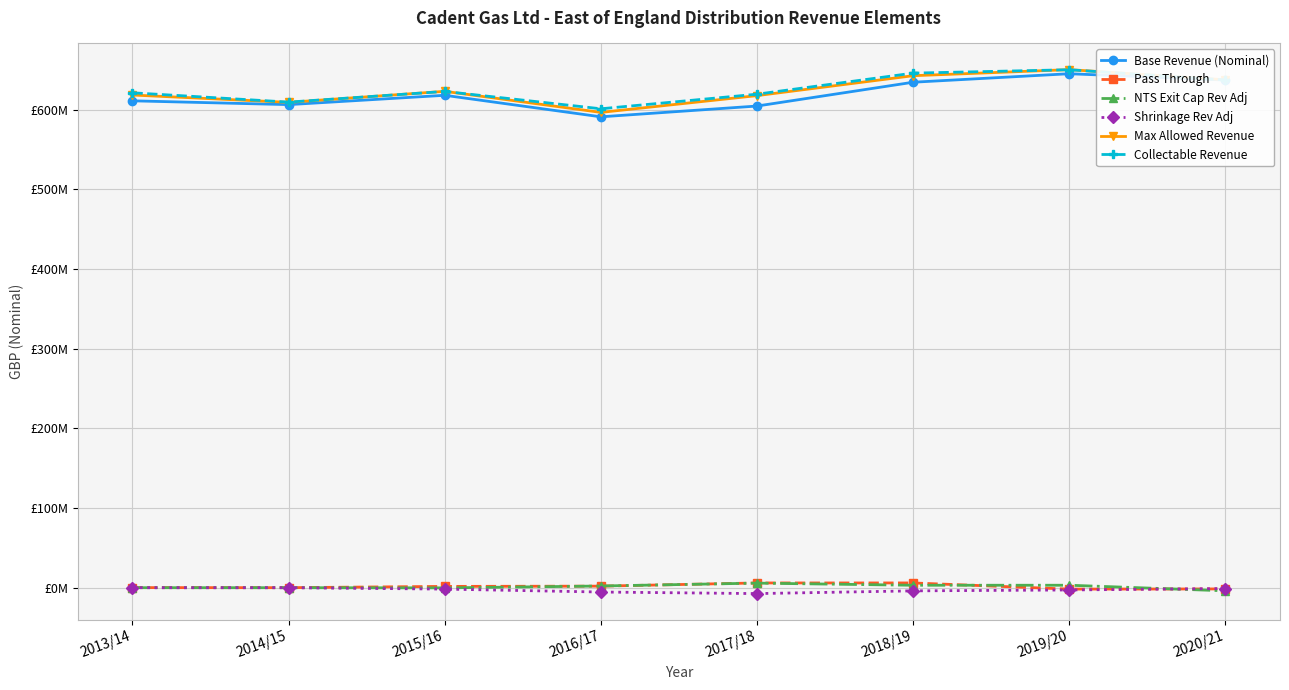

What is the value of the Pass Through point at the 2nd from the left?

22955.1